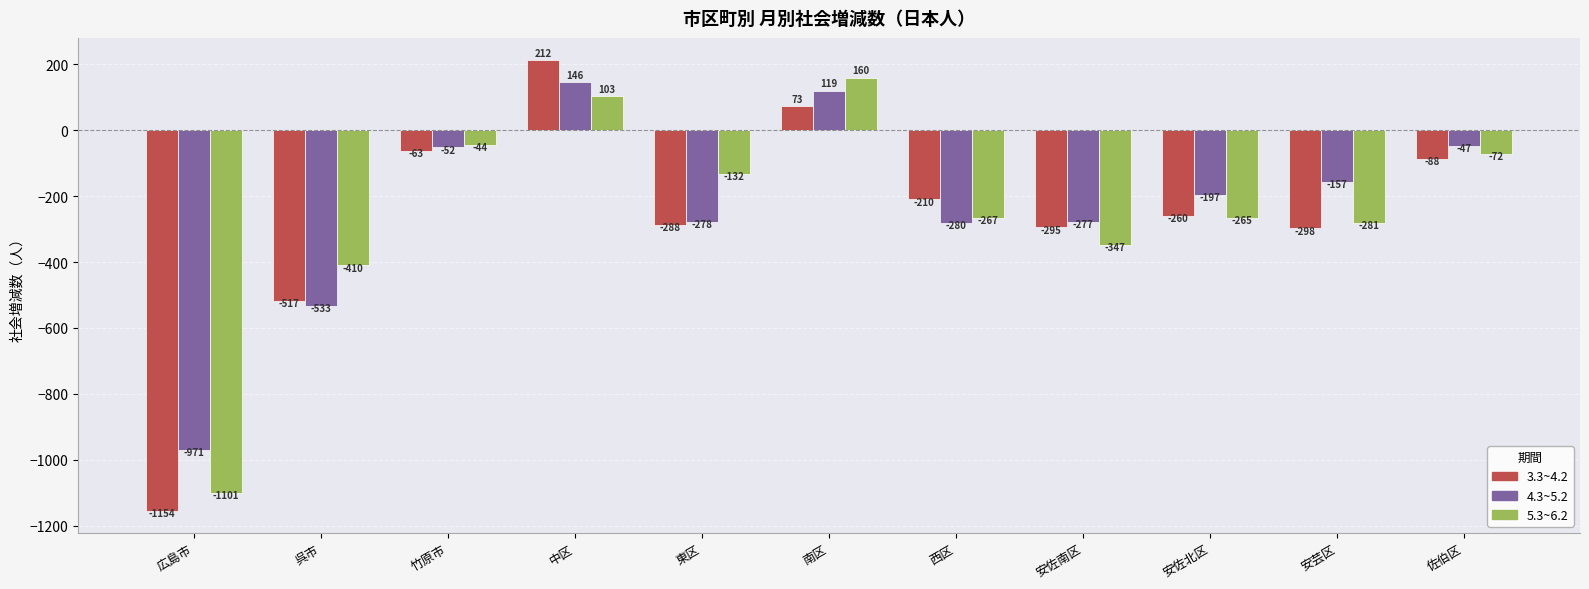

What is the label of the 3rd bar from the right?

安佐北区